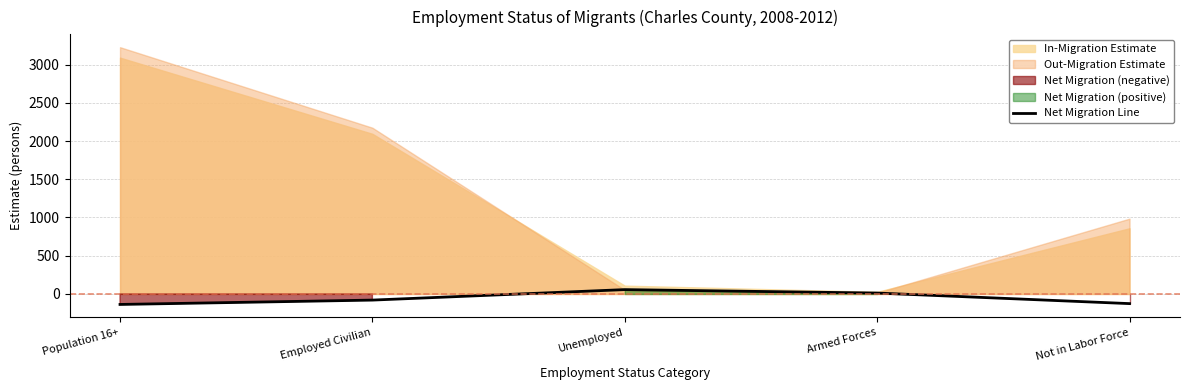

Reading left to right, extract all data points from this chart.

-137	-80	57	12	-126